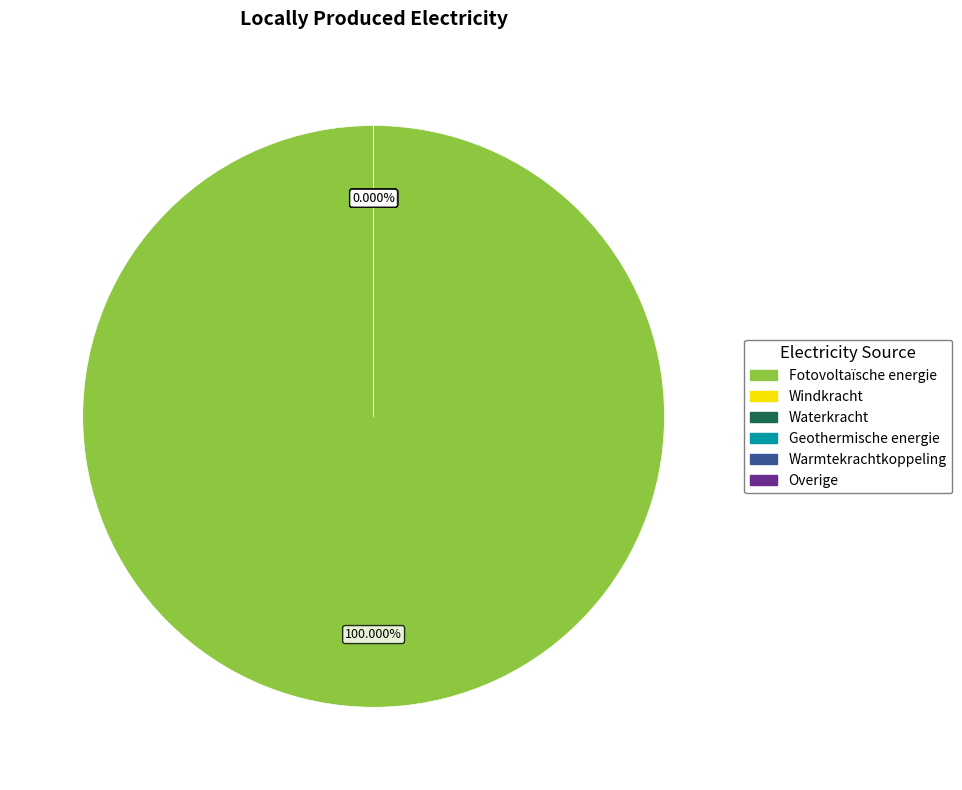

Which has a higher value, Overige or Windkracht?

Overige